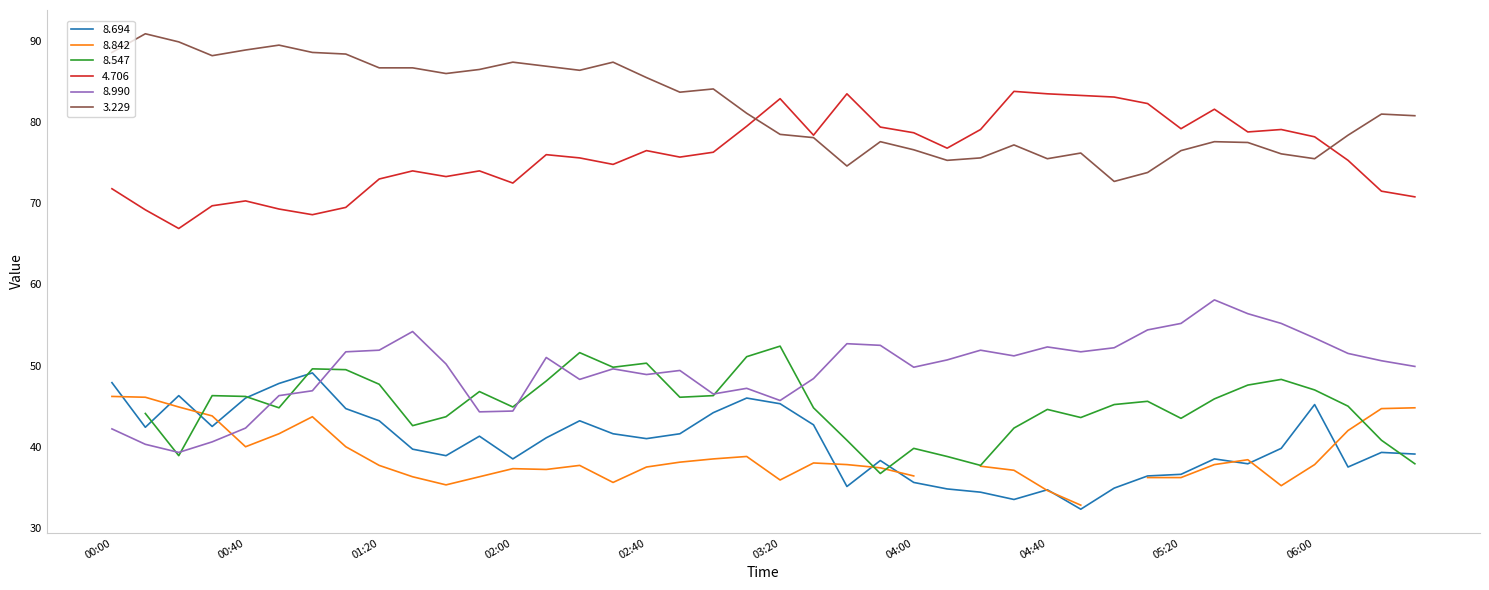

True or false: 3.229 has a value of 125.8 at 2009/01/12 05:00.

False